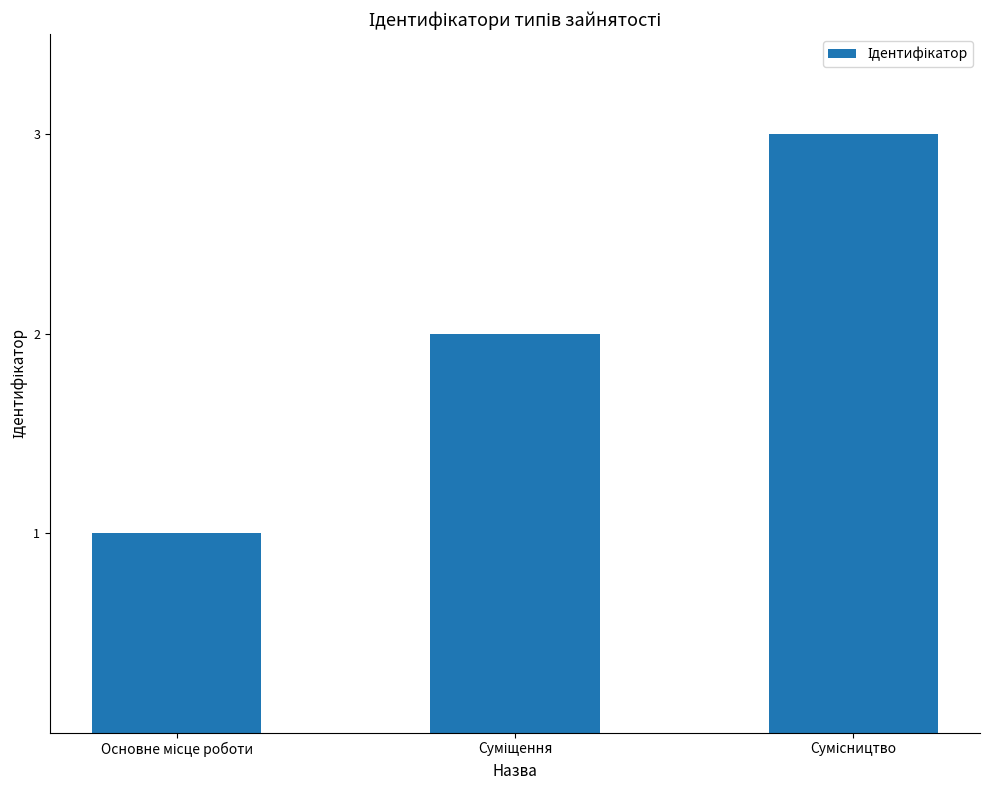

How many data points are less than 2?

1